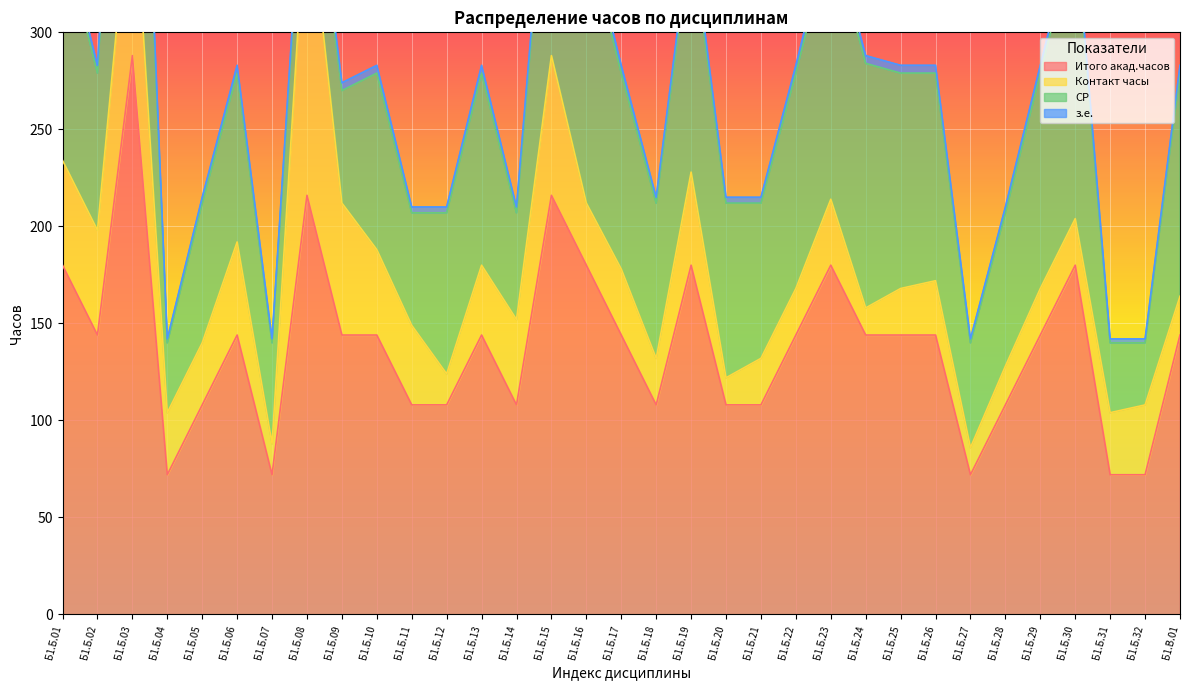

Where is the first local maximum for з.е.?

Б1.Б.03